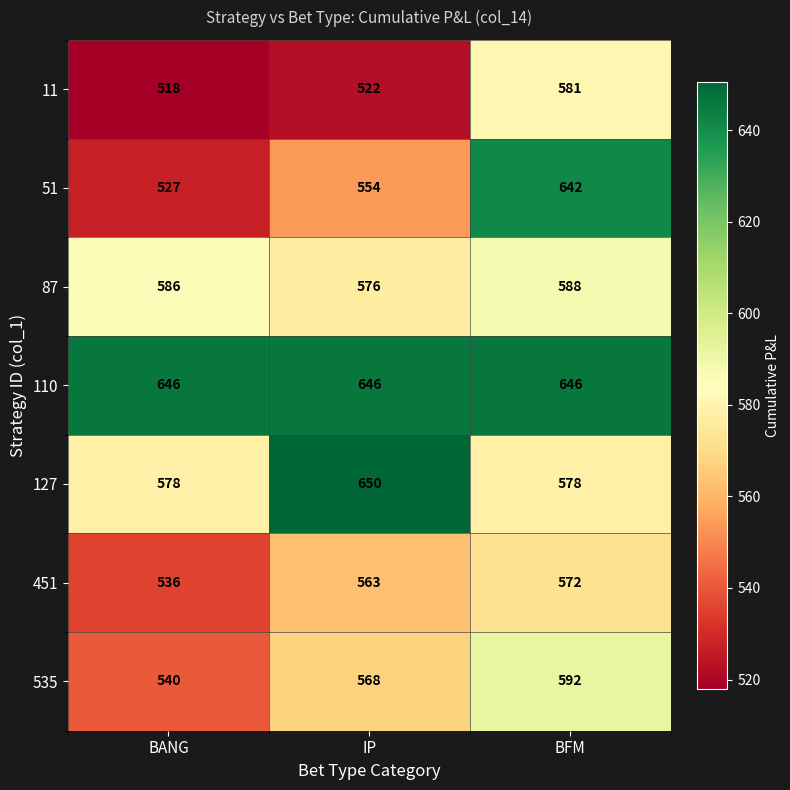

Count the 535 values in the range 540 to 592.

3